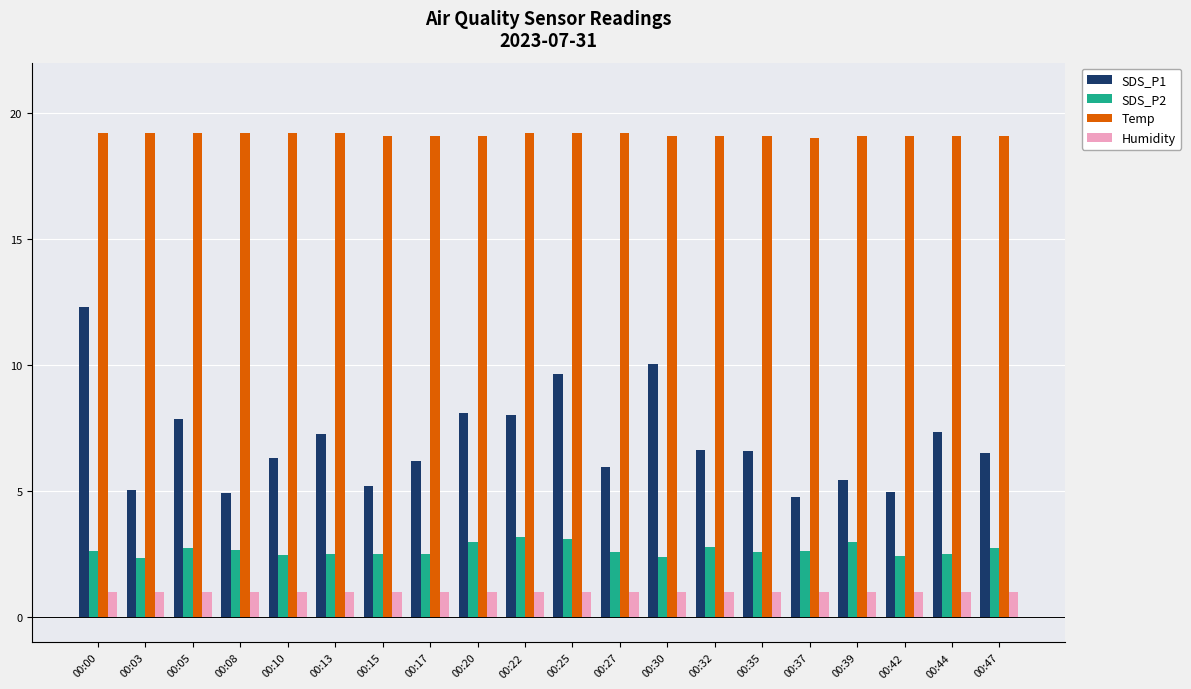

Is the value of Humidity at 00:13 greater than the value of SDS_P1 at 00:25?

No